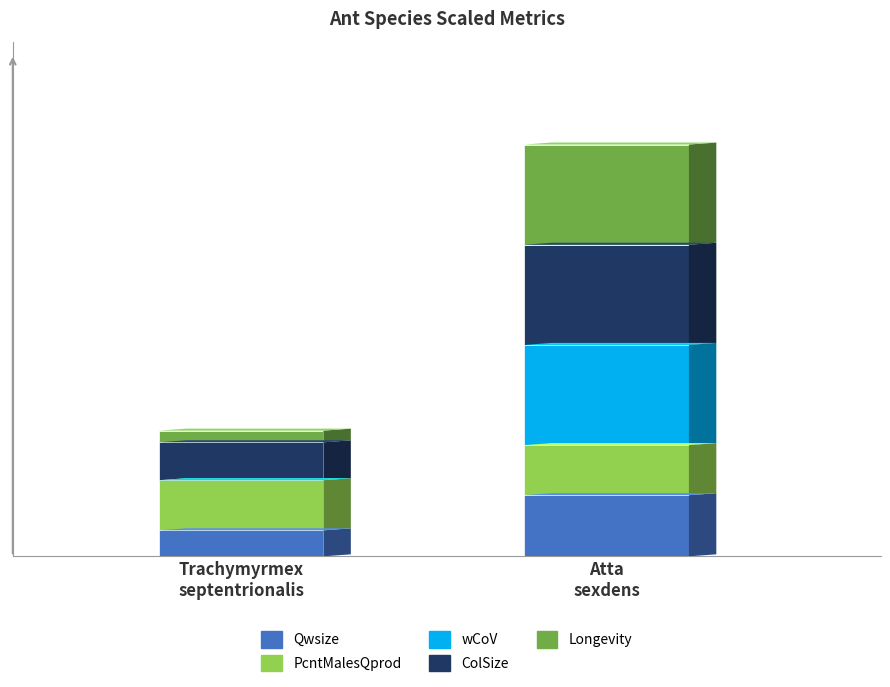

What position from the right is Trachymyrmex
septentrionalis?

2